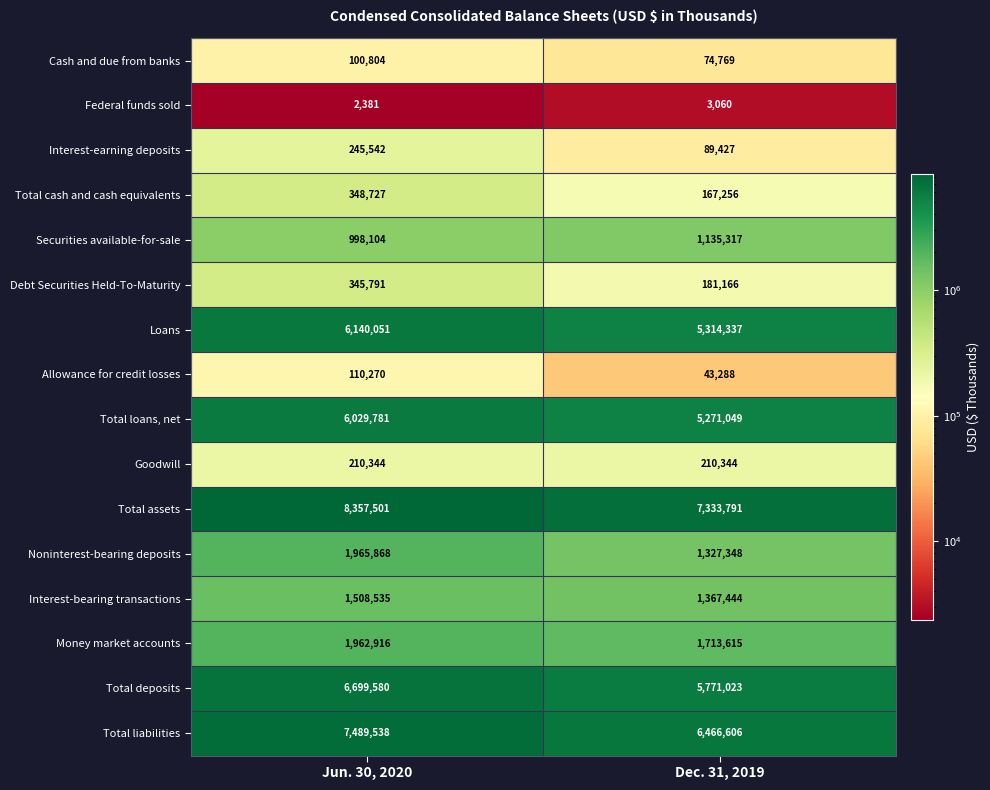

Which series changed the most between Jun. 30, 2020 and Dec. 31, 2019?

Total assets